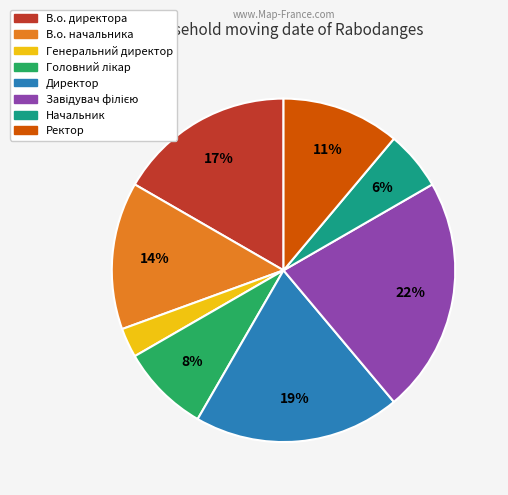

Count the number of slices in the pie.

8